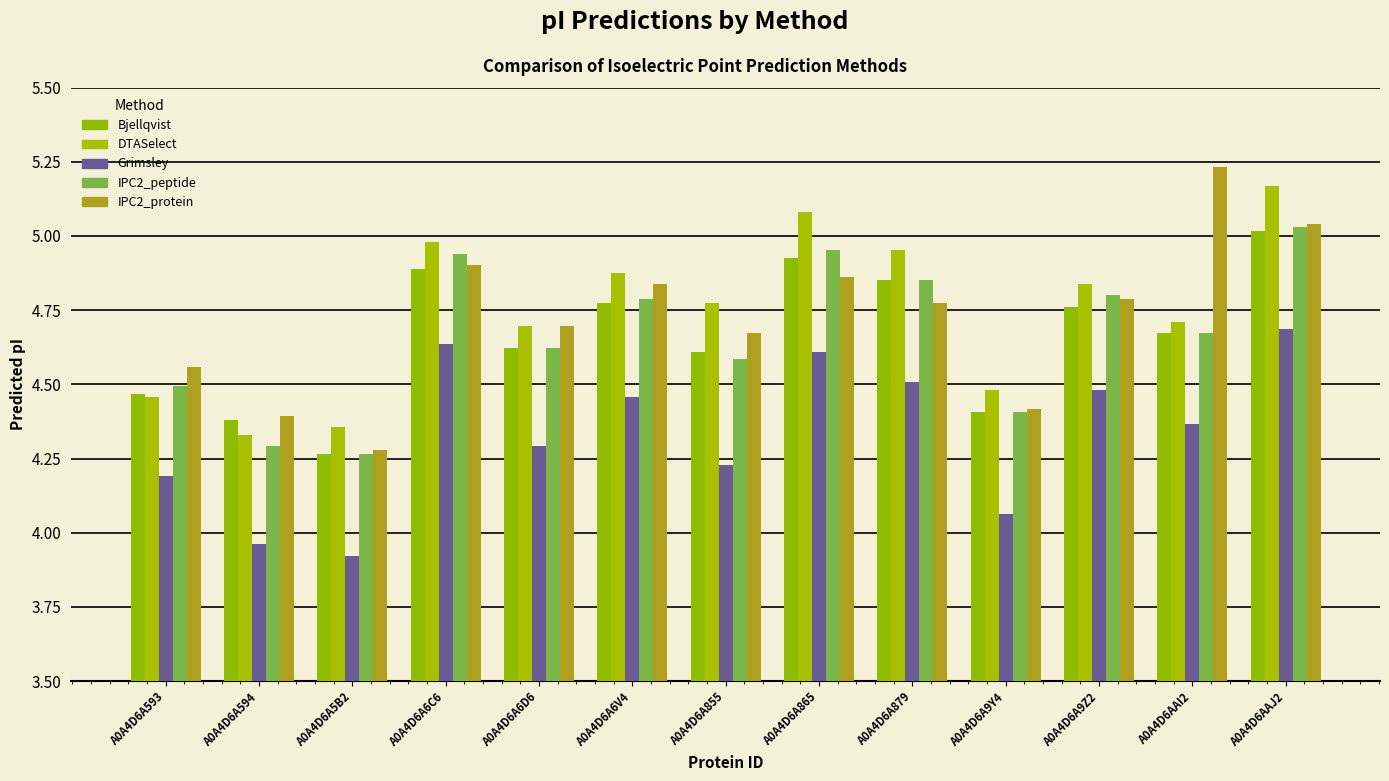

At which label does IPC2_protein reach its minimum?

A0A4D6A5B2